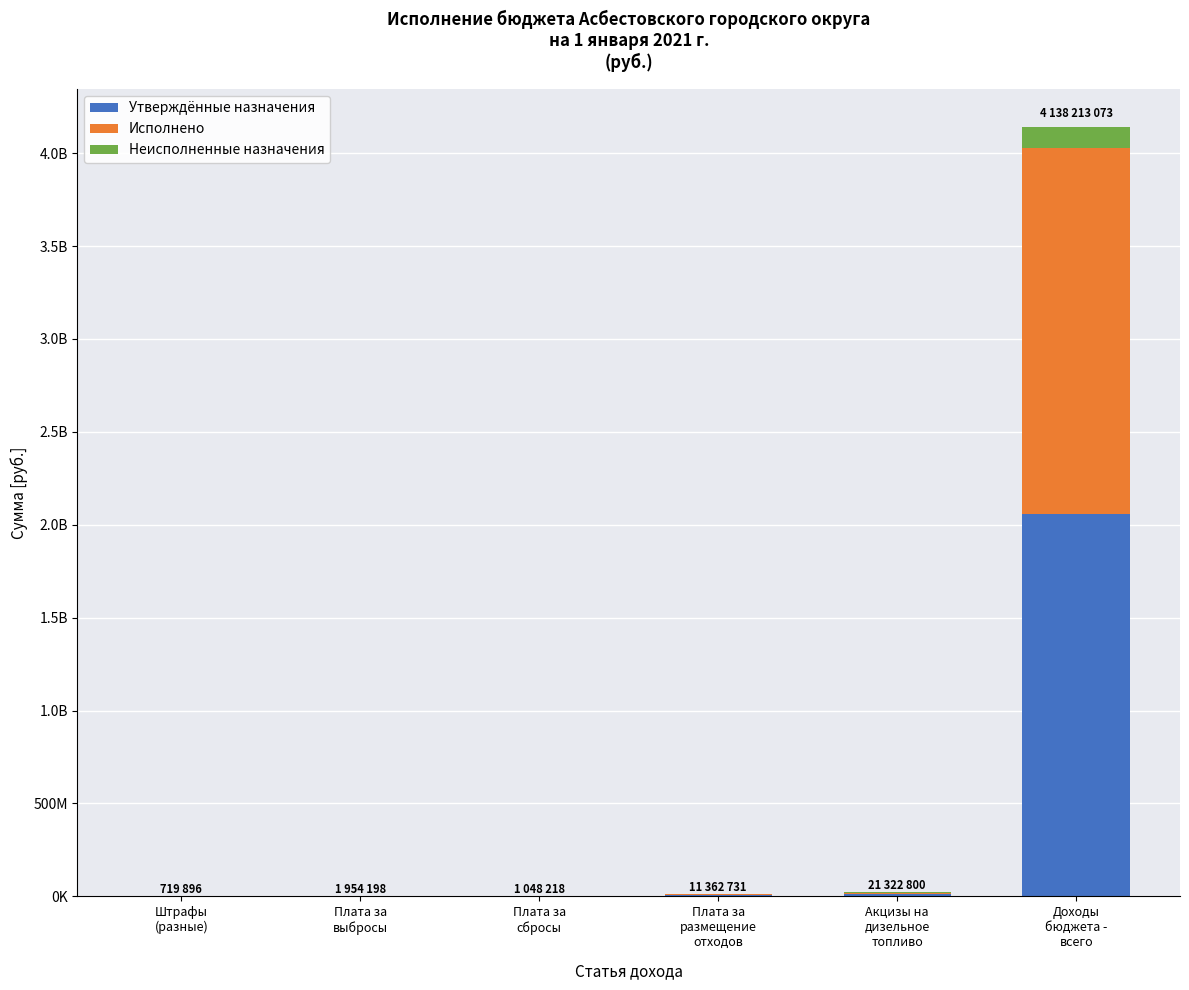

List the labels in order of Неисполненные назначения value, smallest first.

Плата за
выбросы, Плата за
сбросы, Штрафы
(разные), Плата за
размещение
отходов, Акцизы на
дизельное
топливо, Доходы
бюджета -
всего